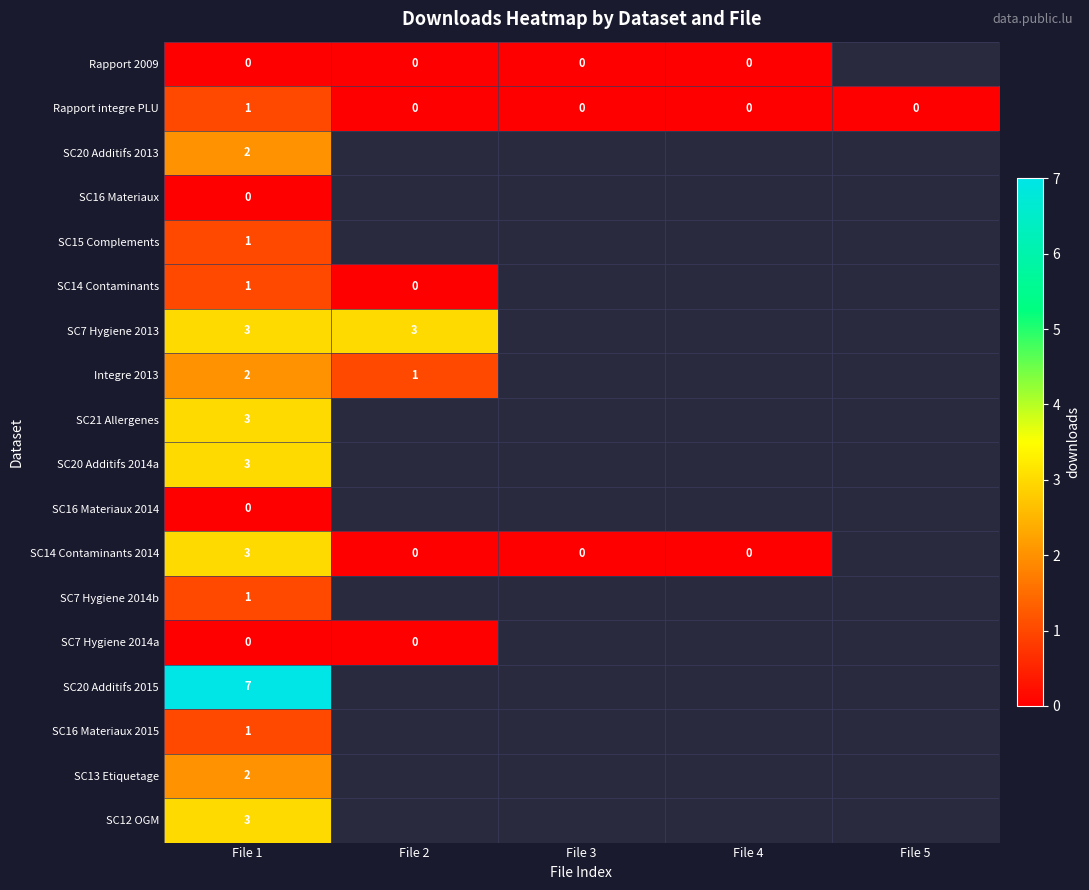

What is the difference between the highest and lowest values at File 1?

7